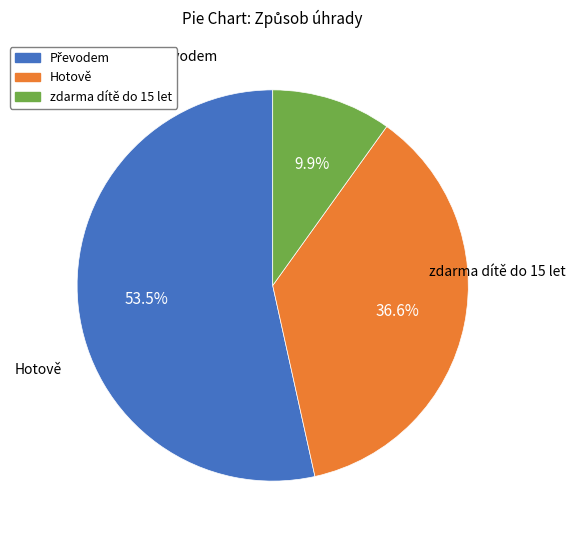

Count the number of slices in the pie.

3